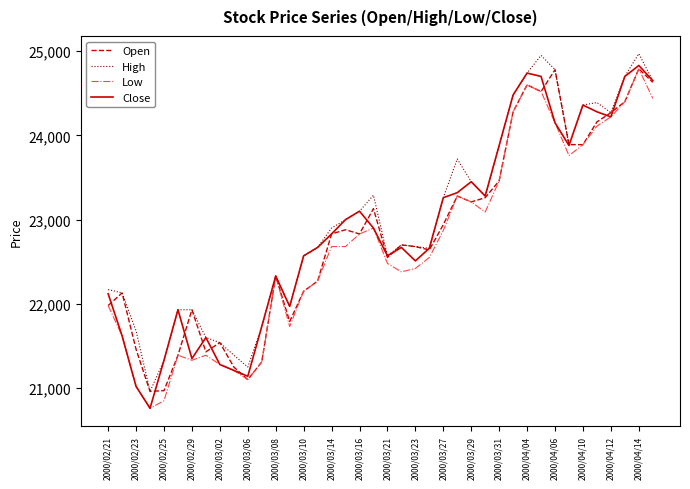

What is the smallest value displayed?

20760